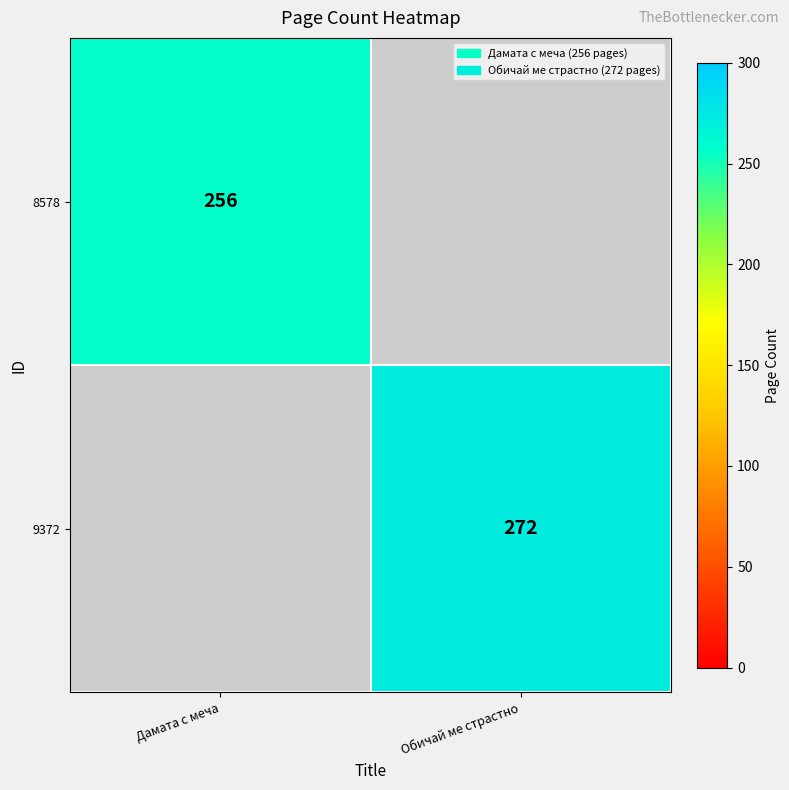

How many data points does each series have?

2